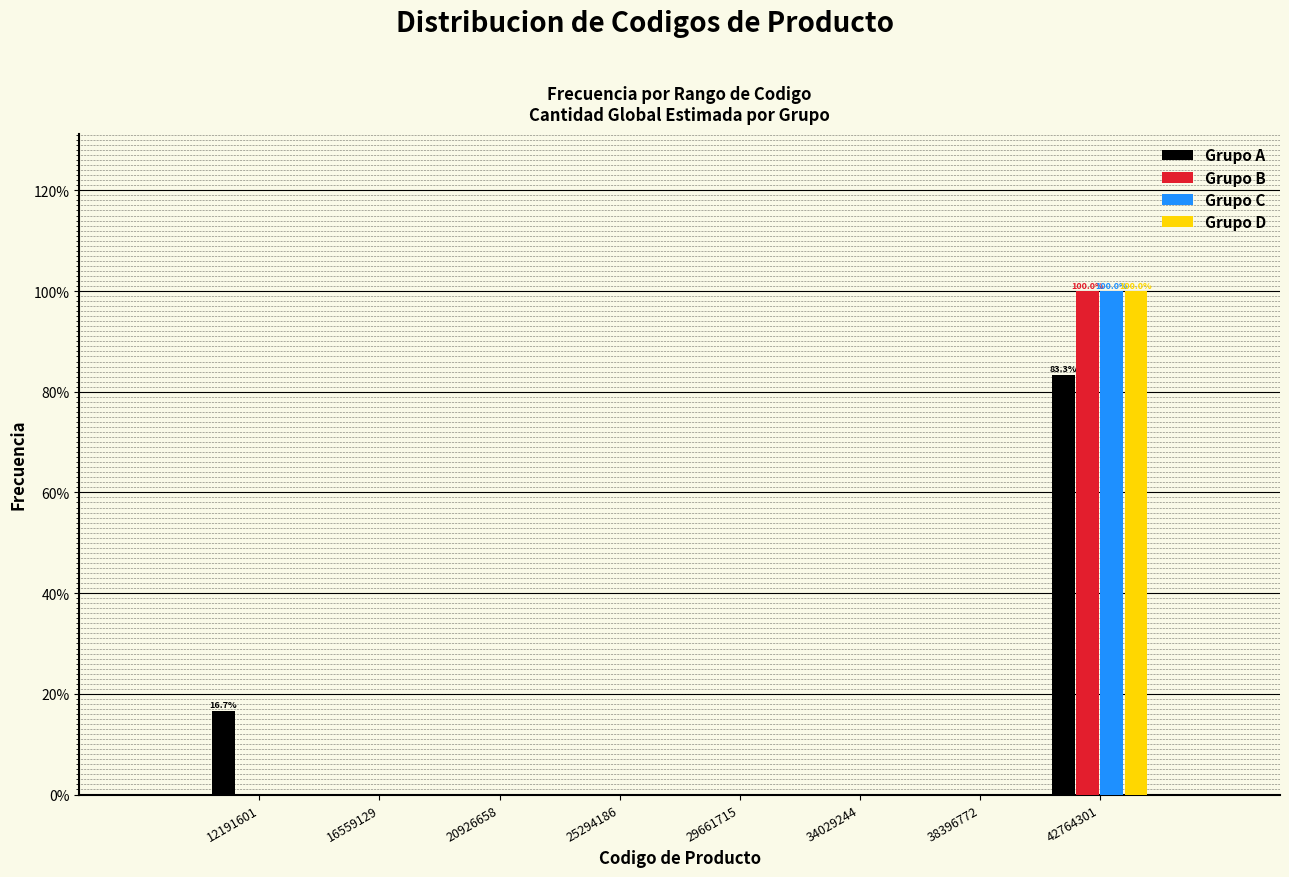

What is the sum of the Grupo C values at 29661715 and 42764301?

100.0